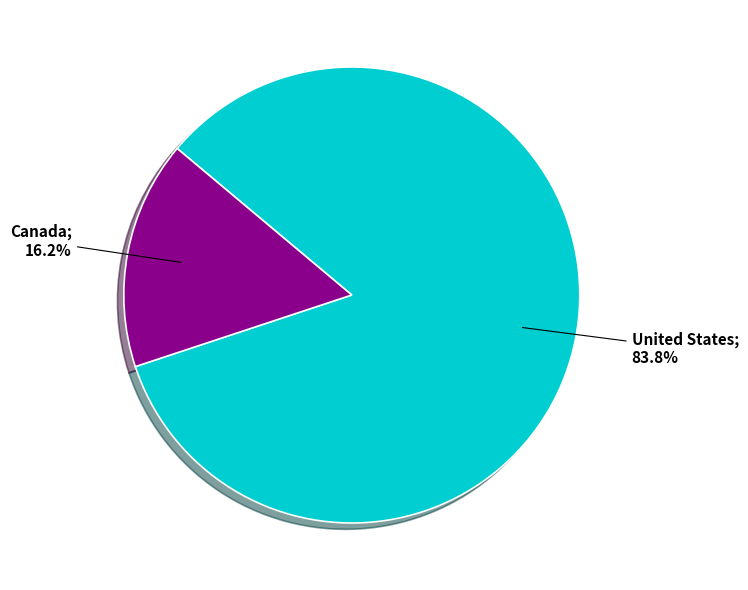

Is there any slice that represents more than half of the pie?

Yes